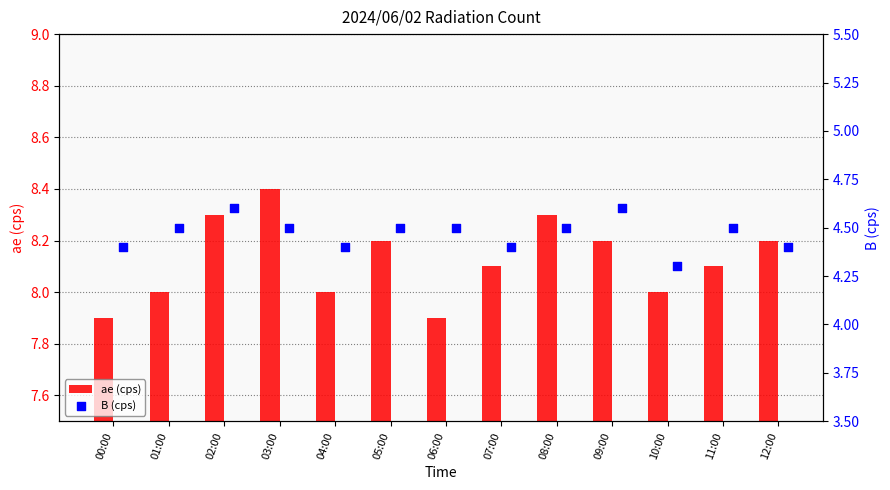

What are all the series names shown in the legend?

ae (cps), B (cps)